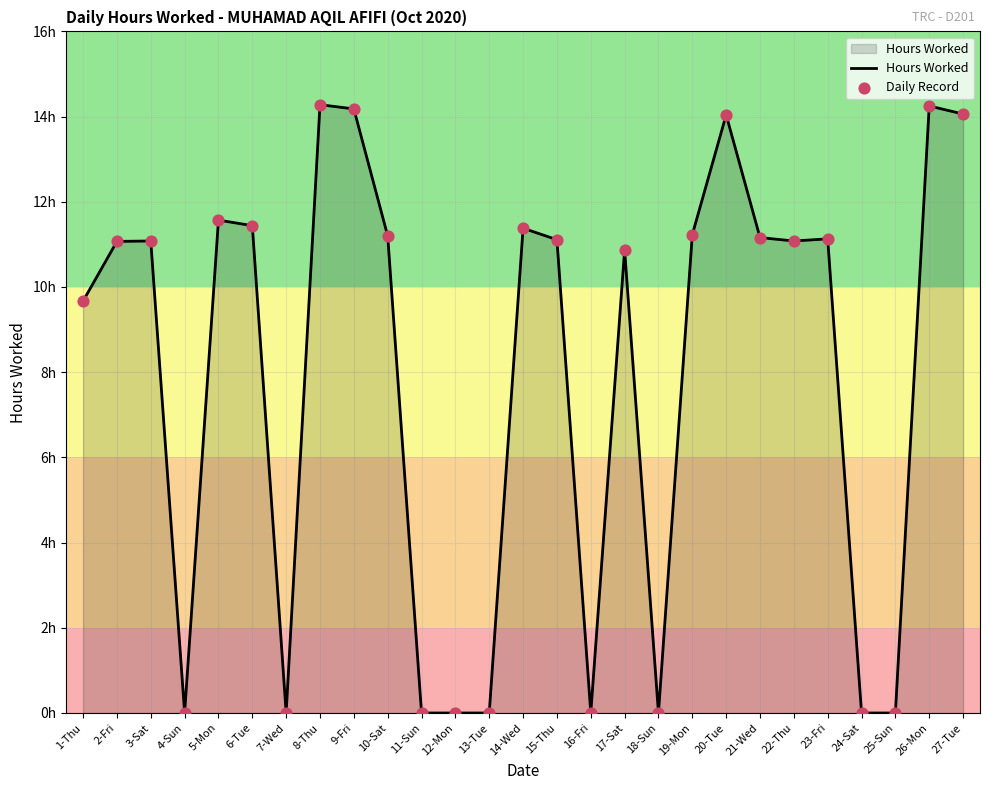

What is the change in value from 9-Fri to 22-Thu?

-3.1